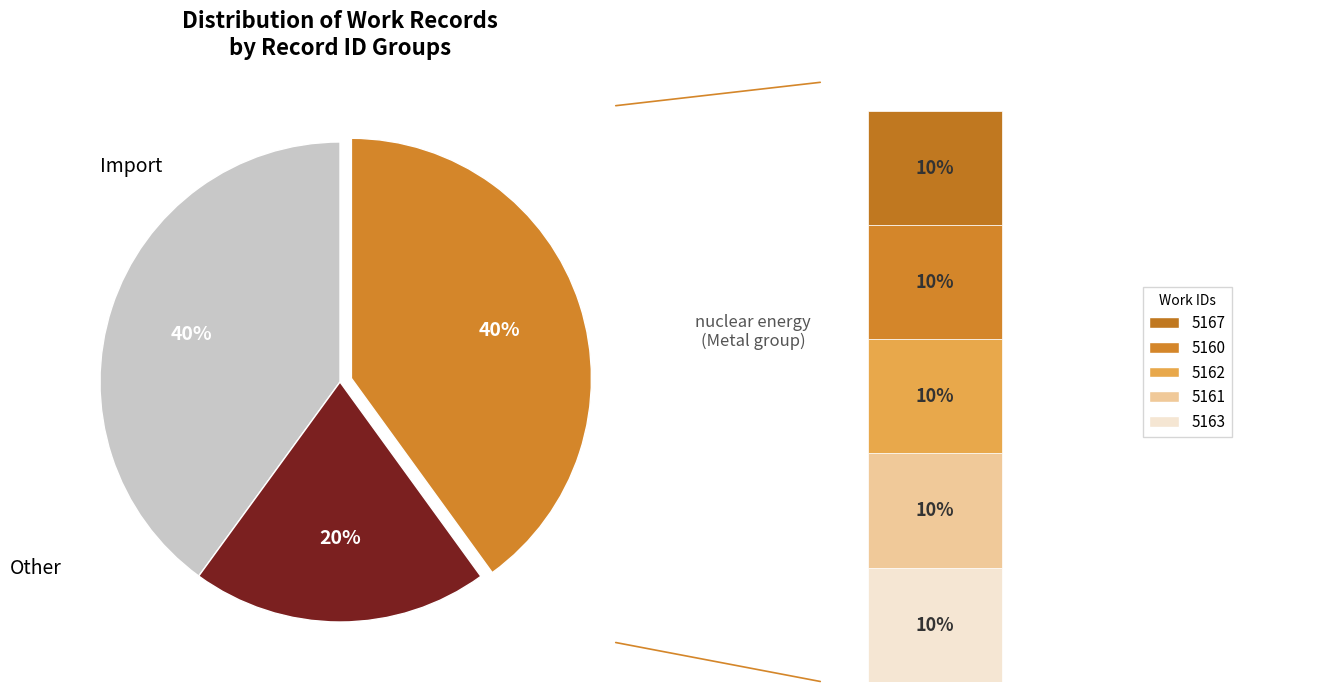

Is there any slice that represents more than half of the pie?

No